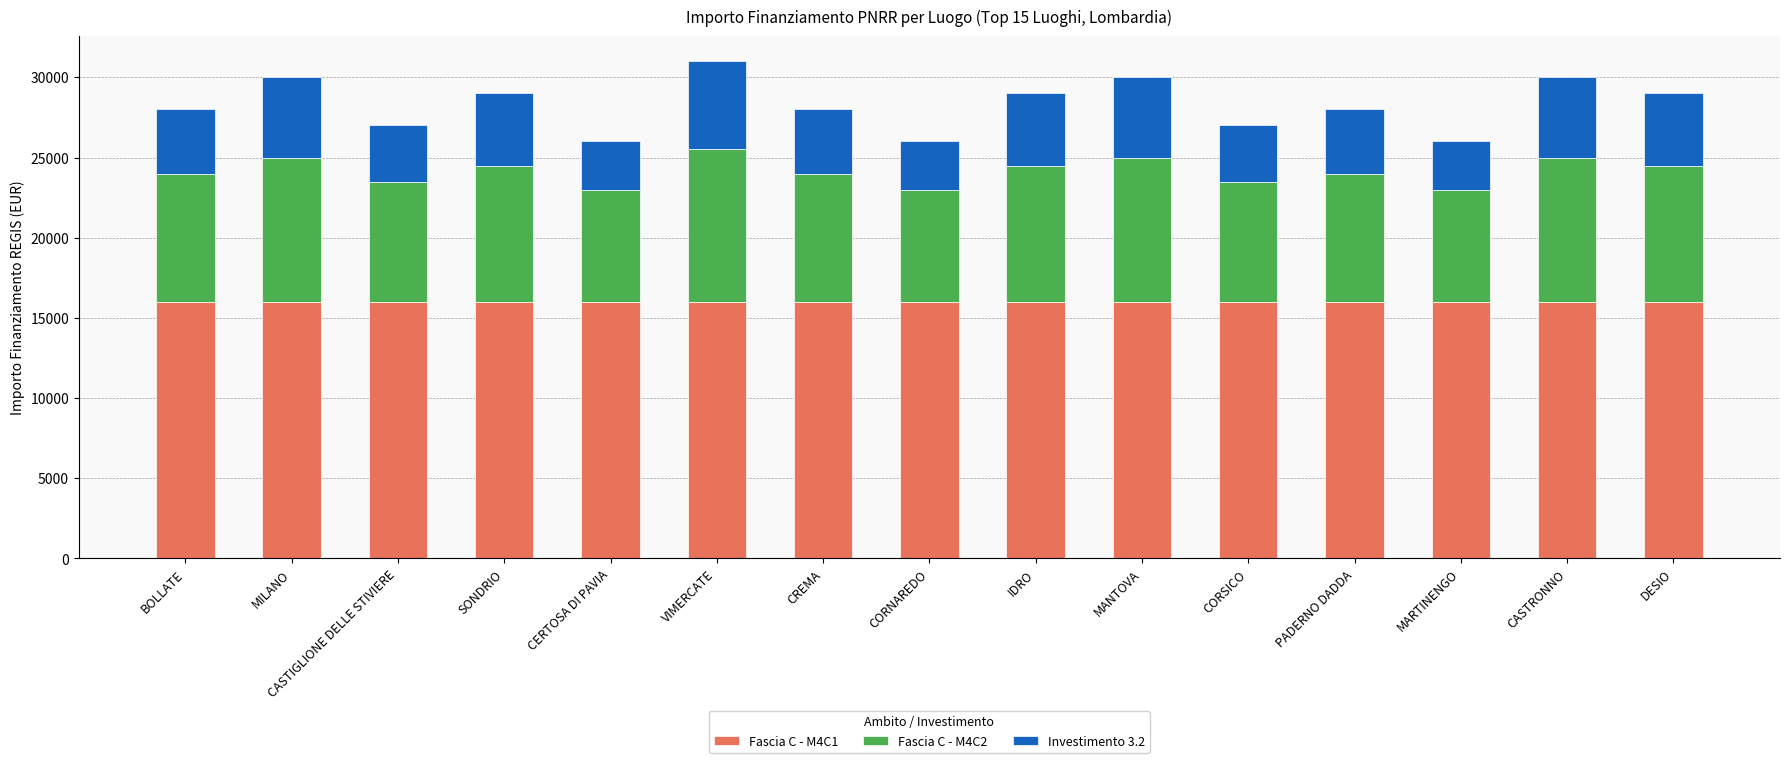

What is the minimum value for Fascia C - M4C1?

16000